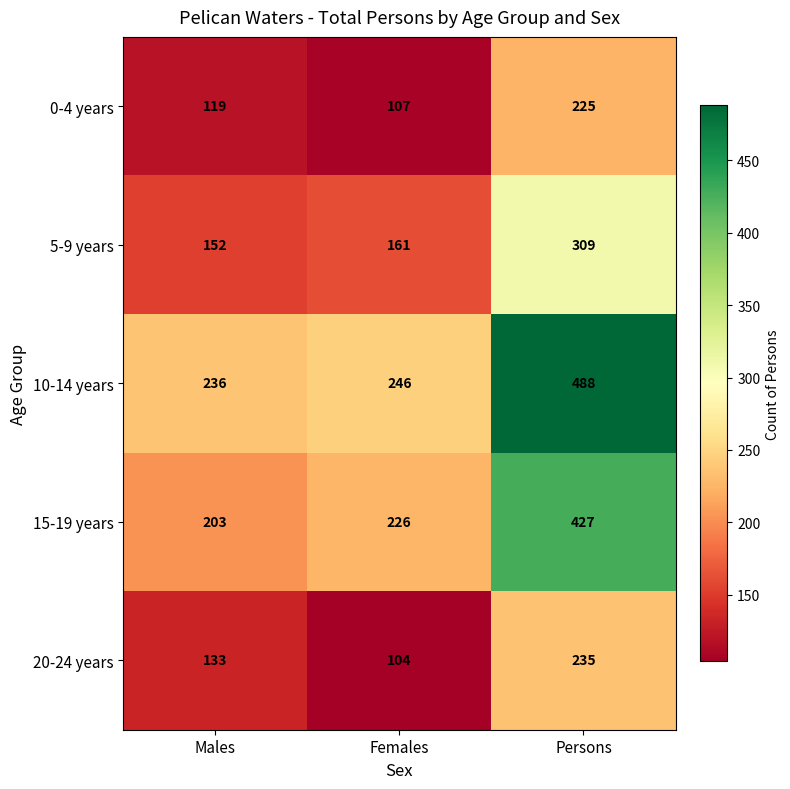

How many distinct data groups are displayed?

5